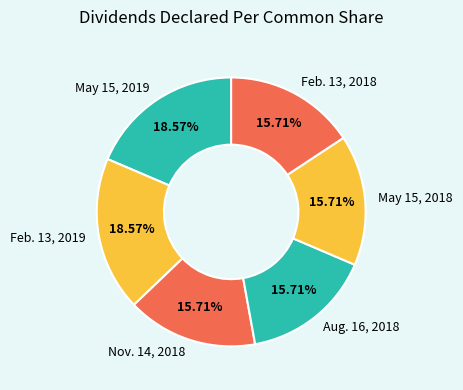

How many segments does this pie chart have?

6